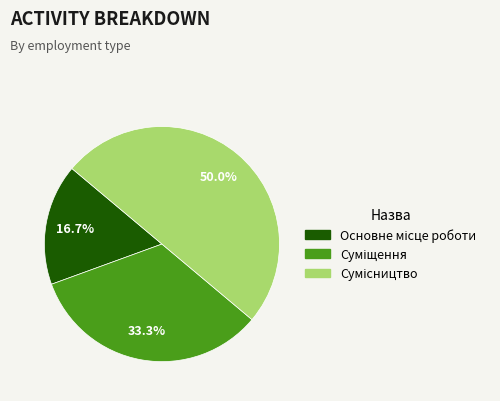

To the nearest percent, what percentage of the pie is Сумісництво?

50%